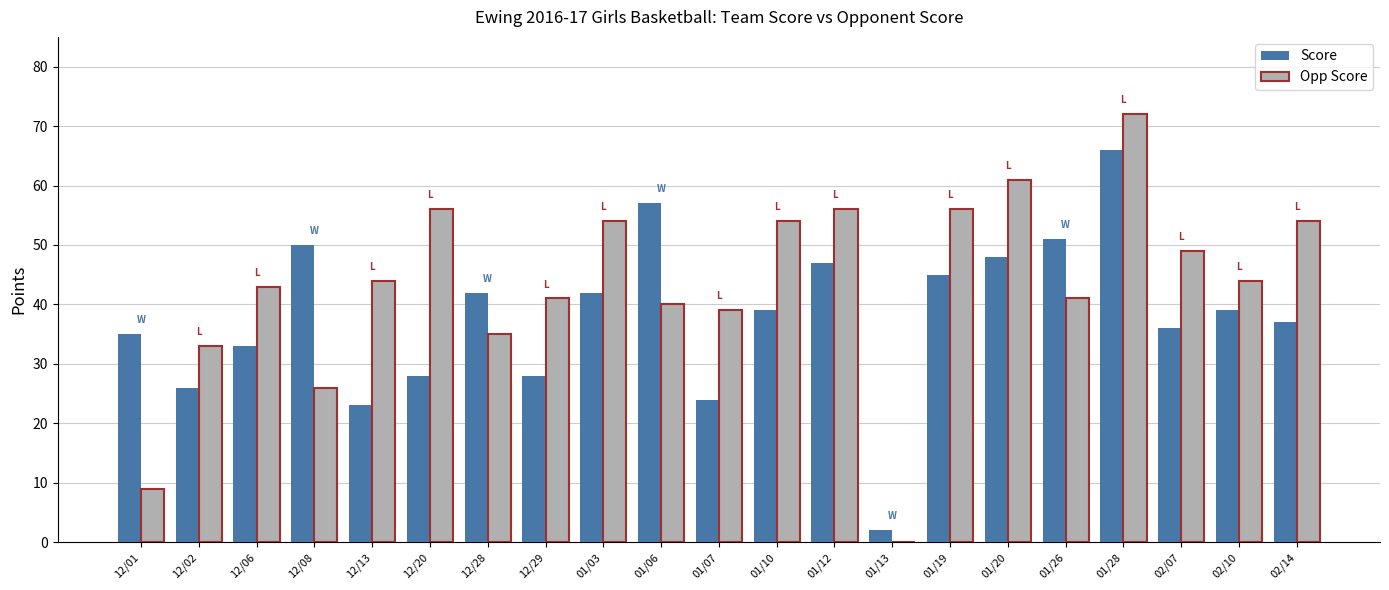

Are the bars grouped side by side (vs. stacked)?

Yes